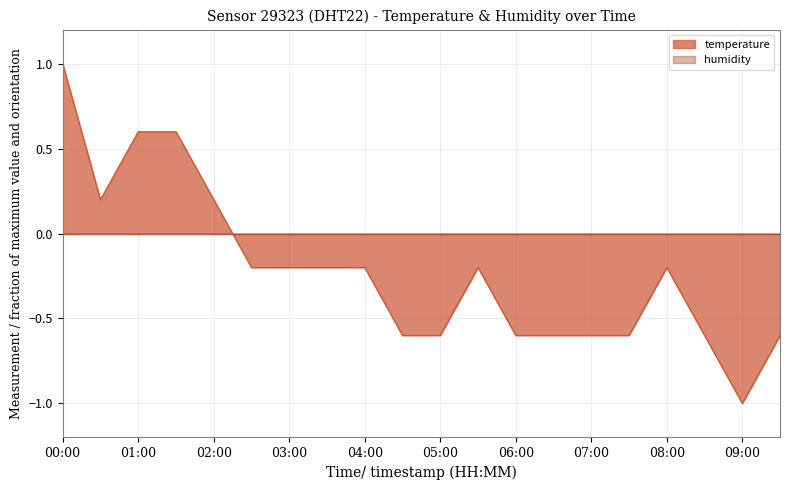

At which label is the value closest to 0?

00:30